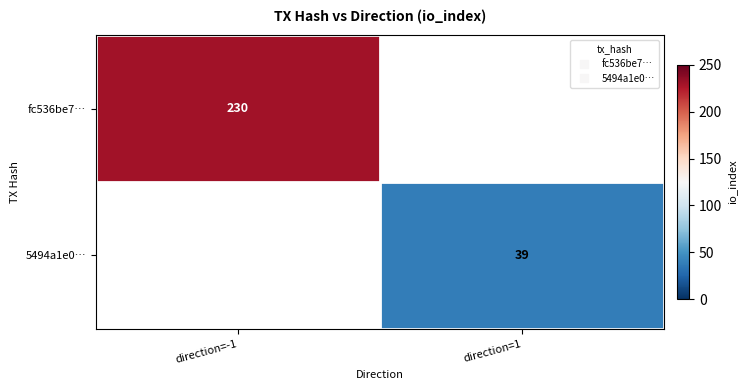

Which series has the largest range (max minus min)?

fc536be7…